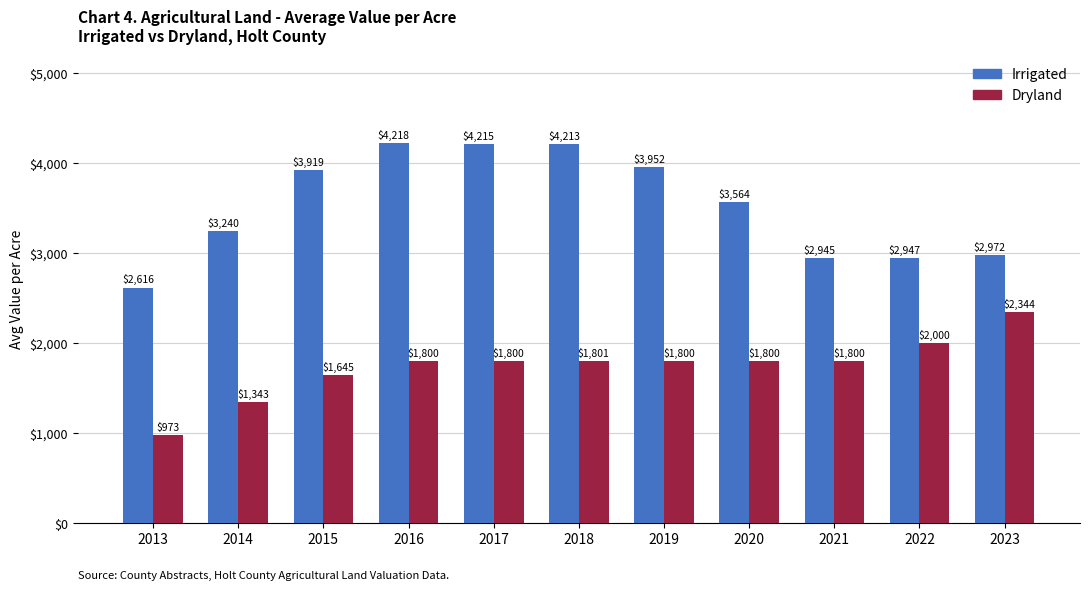

Which series has the largest range (max minus min)?

Irrigated